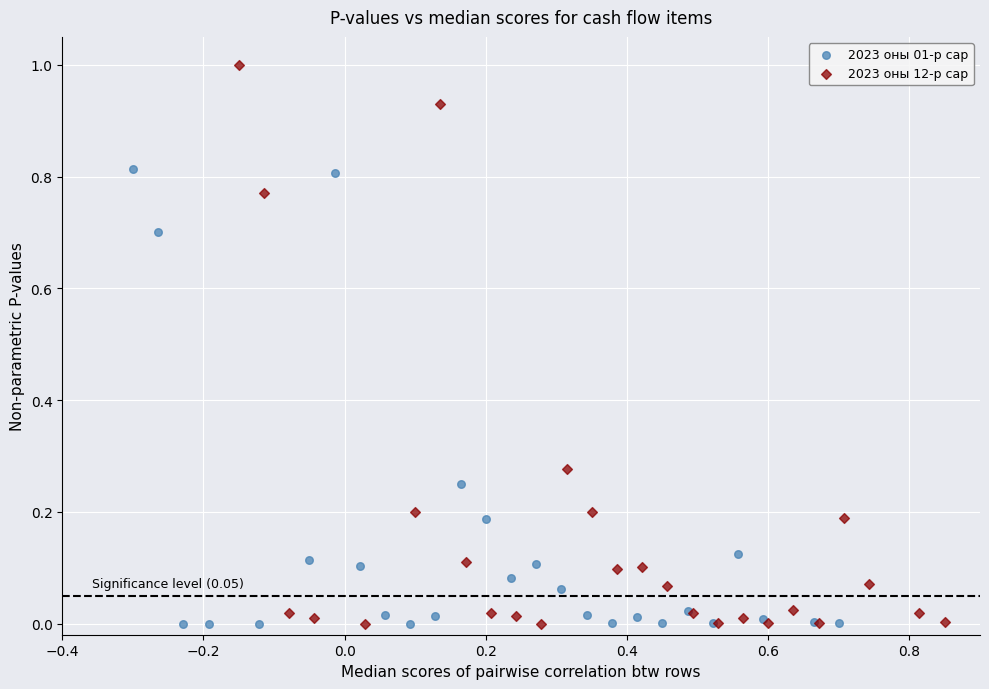

What are all the series names shown in the legend?

2023 оны 01-р сар, 2023 оны 12-р сар